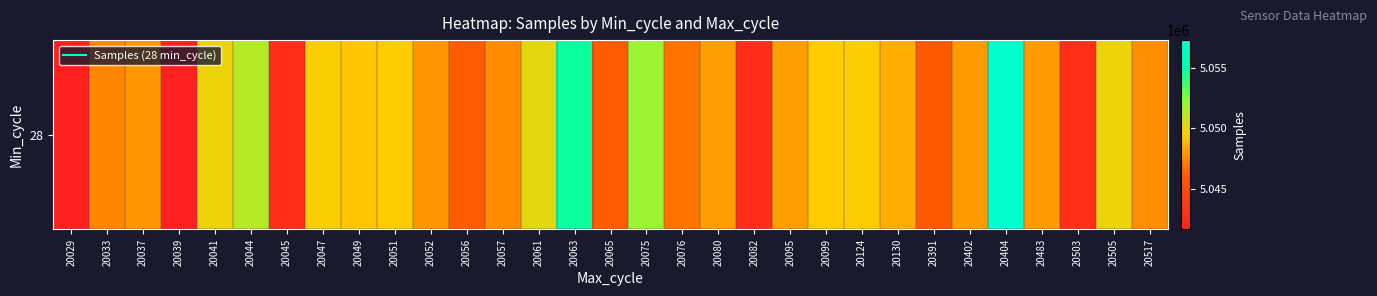

What is the difference between the second highest and minimum values?

13024